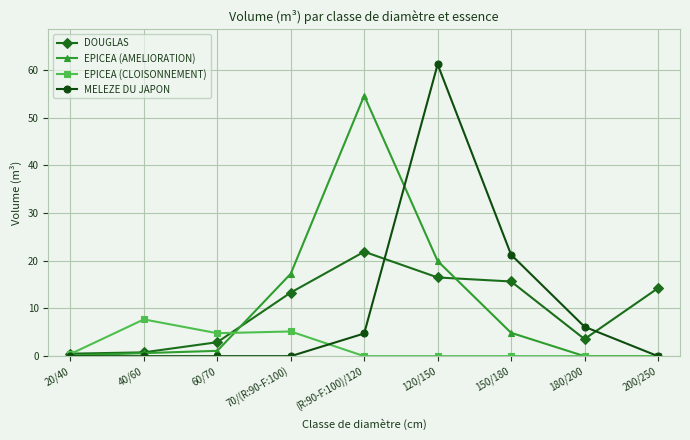

How many distinct data groups are displayed?

4